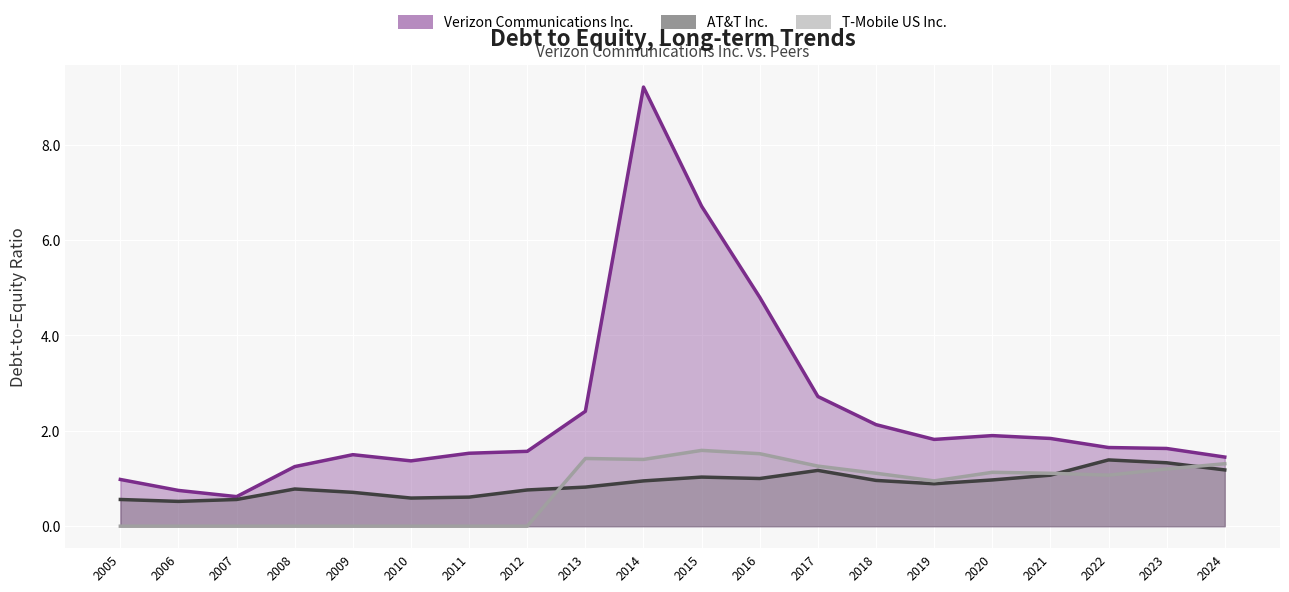

In Verizon Communications Inc., how many points are higher than both neighbors (excluding endpoints)?

3